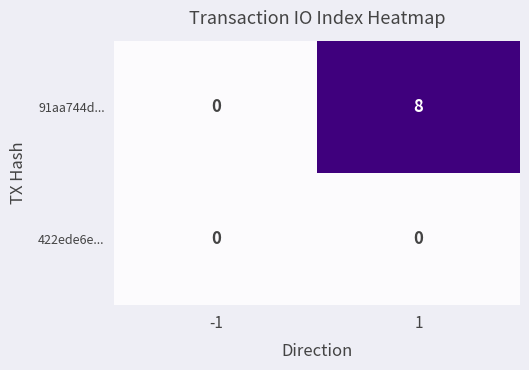

How many series are shown in this chart?

2